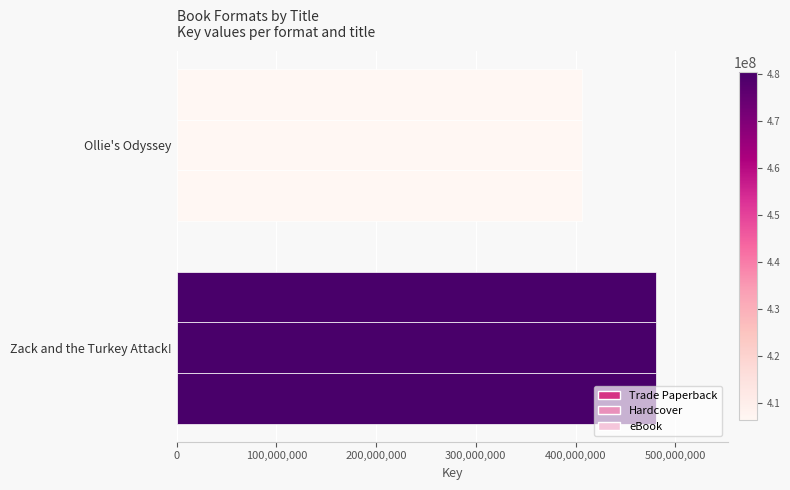

How many data points in Trade Paperback are less than 480298102?

1